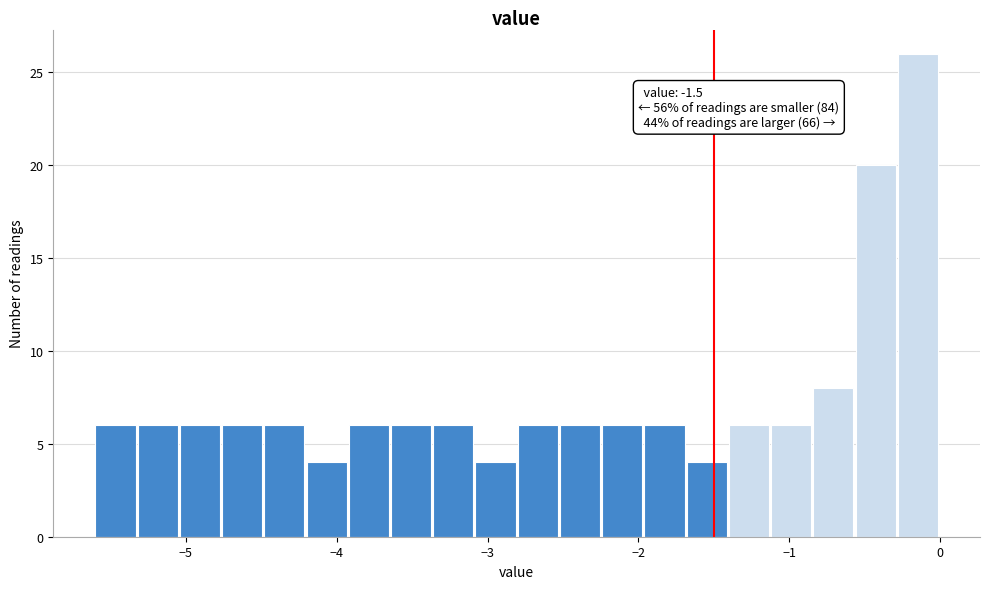

Read against the x-axis, roughly where is the centre of the tallest bar?

-0.1